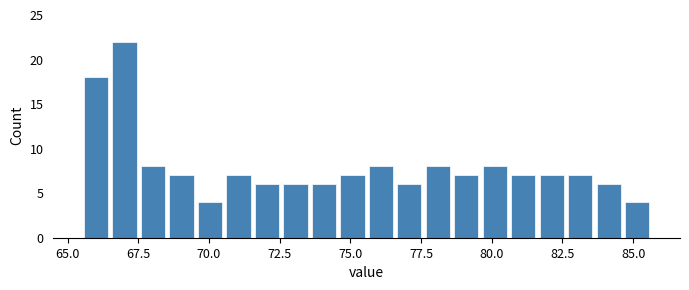

Around what value on the x-axis is the tallest bar? Give the approximate position of its centre, as read against the axis.

67.0